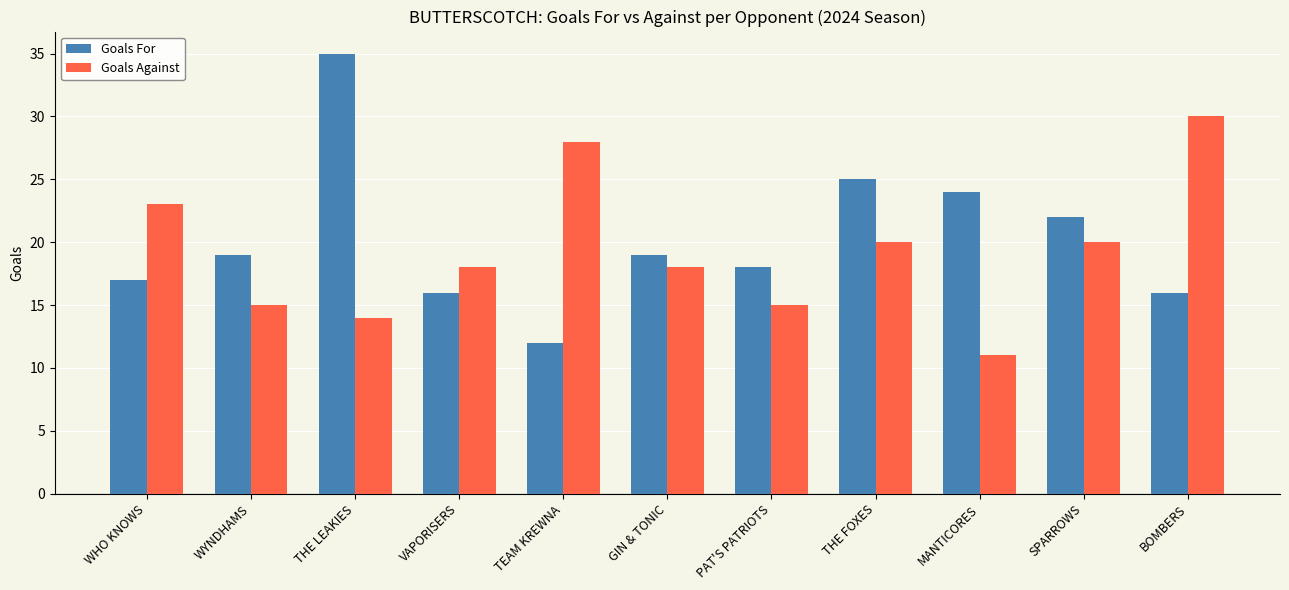

How many distinct data groups are displayed?

2